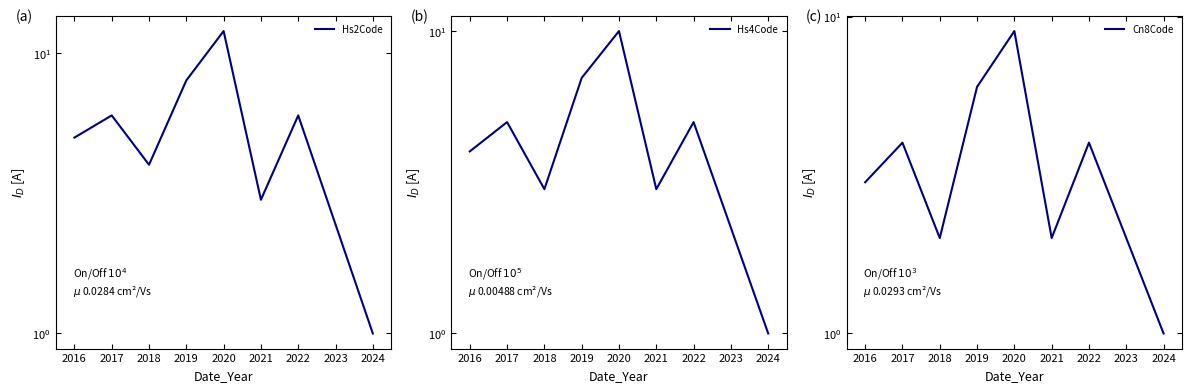

True or false: Hs4Code and Cn8Code cross at least once.

False